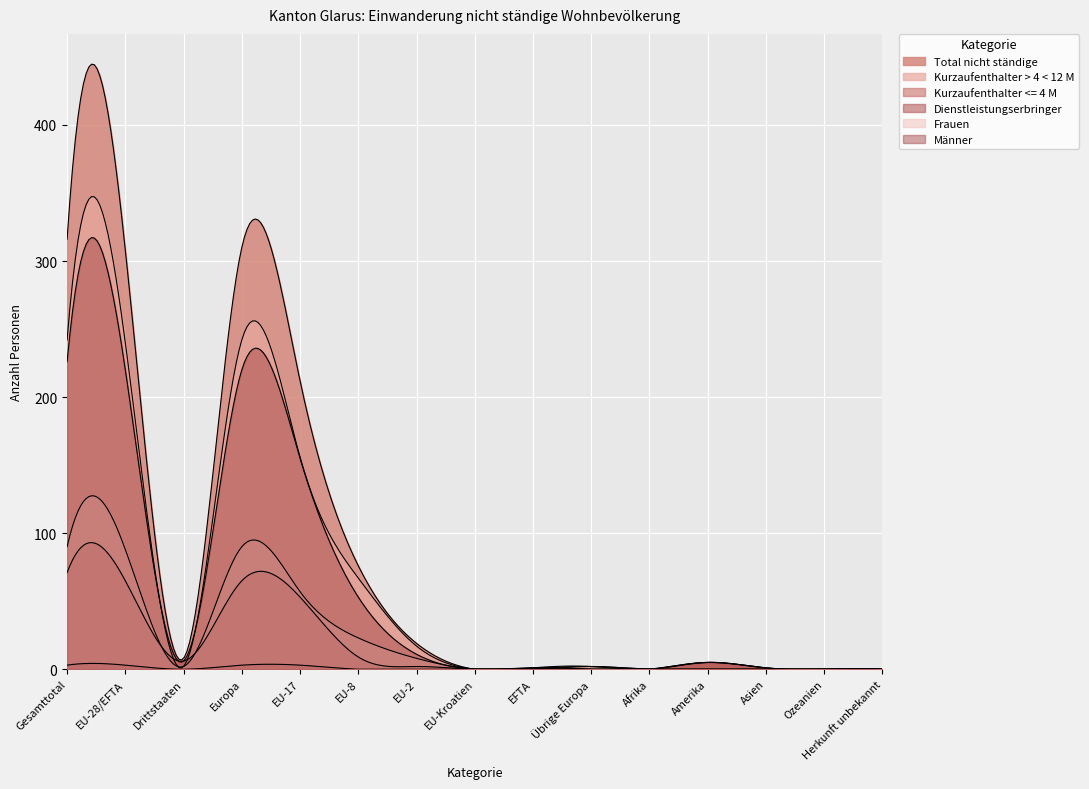

How many lines are shown in the chart?

6